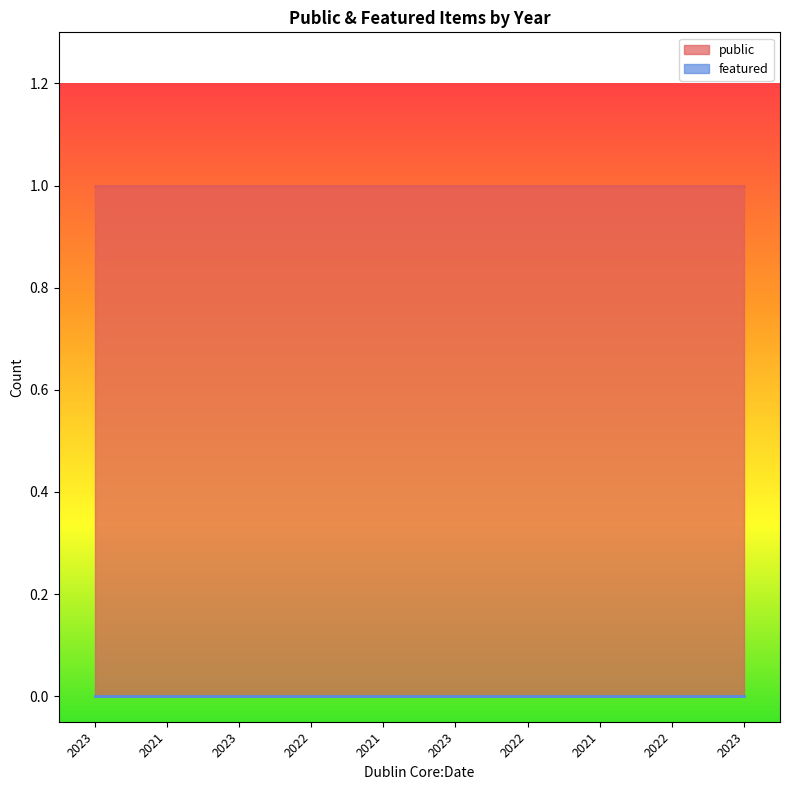

What is the maximum value shown in the chart?

1